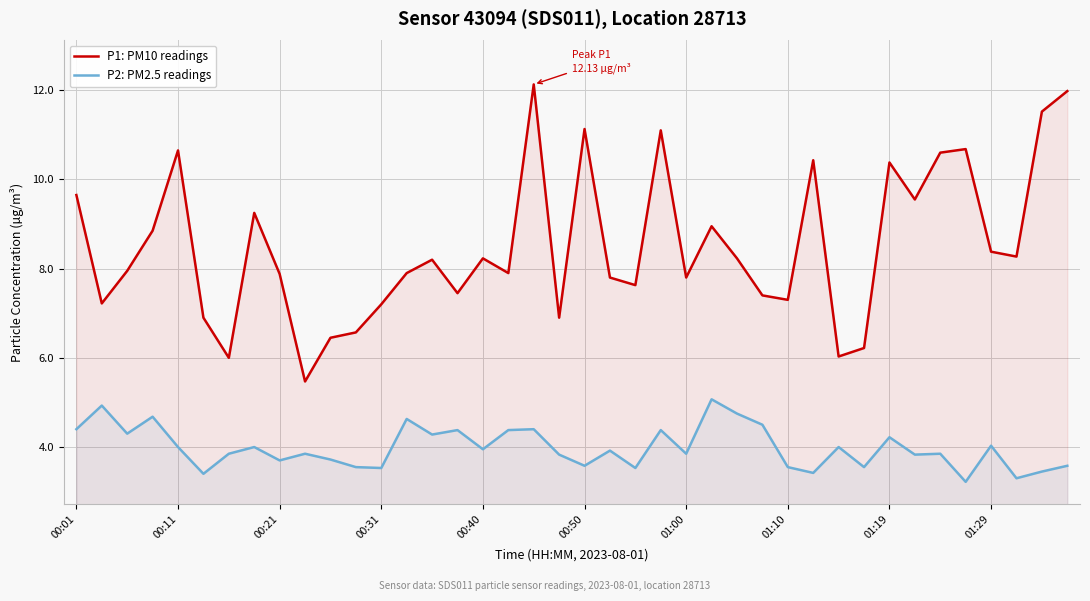

What are all the series names shown in the legend?

P1: PM10 readings, P2: PM2.5 readings